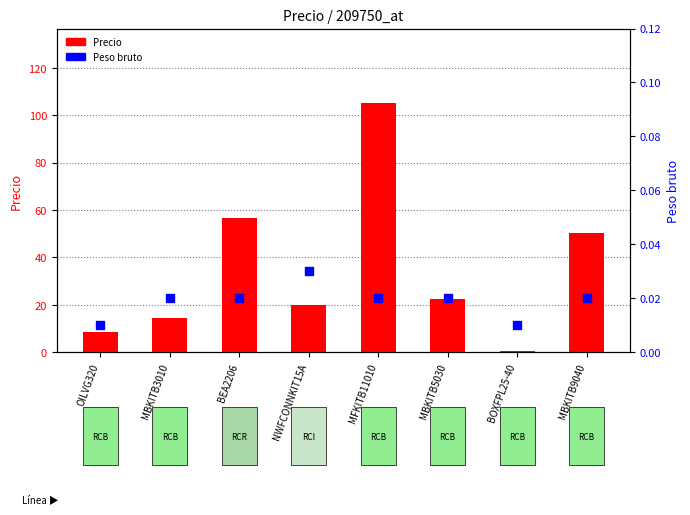

Which series contains the highest Y value?

Precio